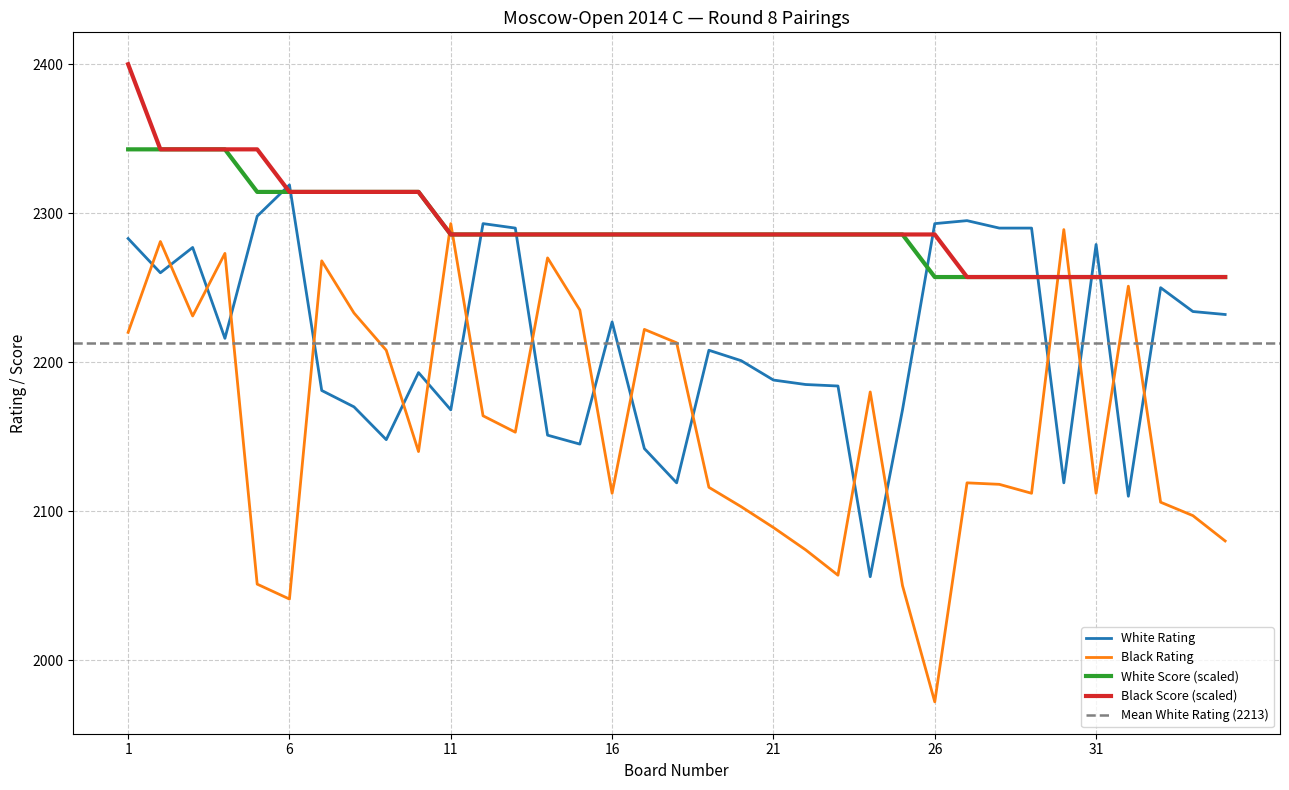

Between 26 and 29, which series saw the biggest shift?

Black Rating